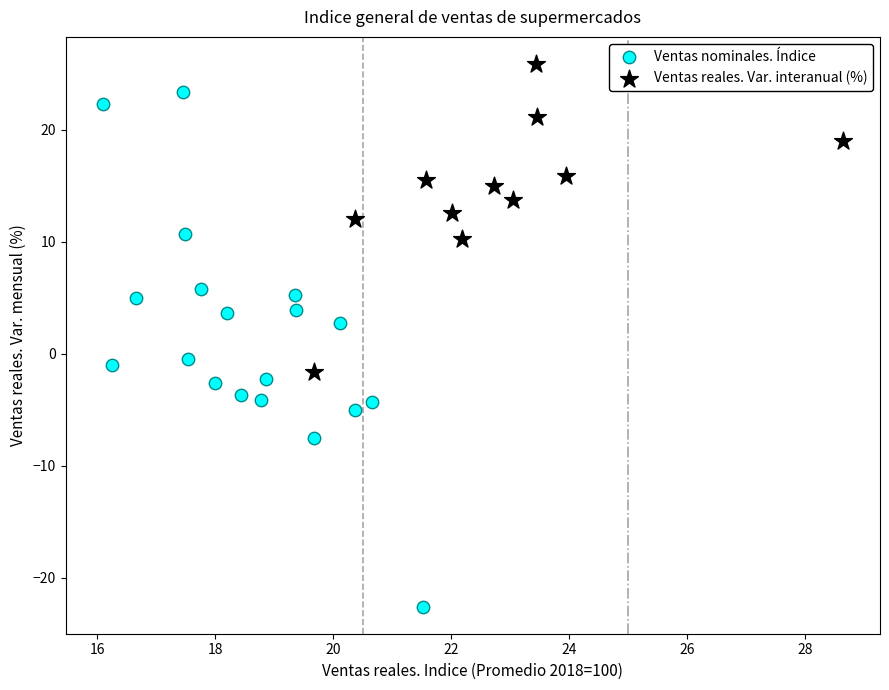

Which series reaches the maximum Y coordinate?

Ventas reales. Var. interanual (%)